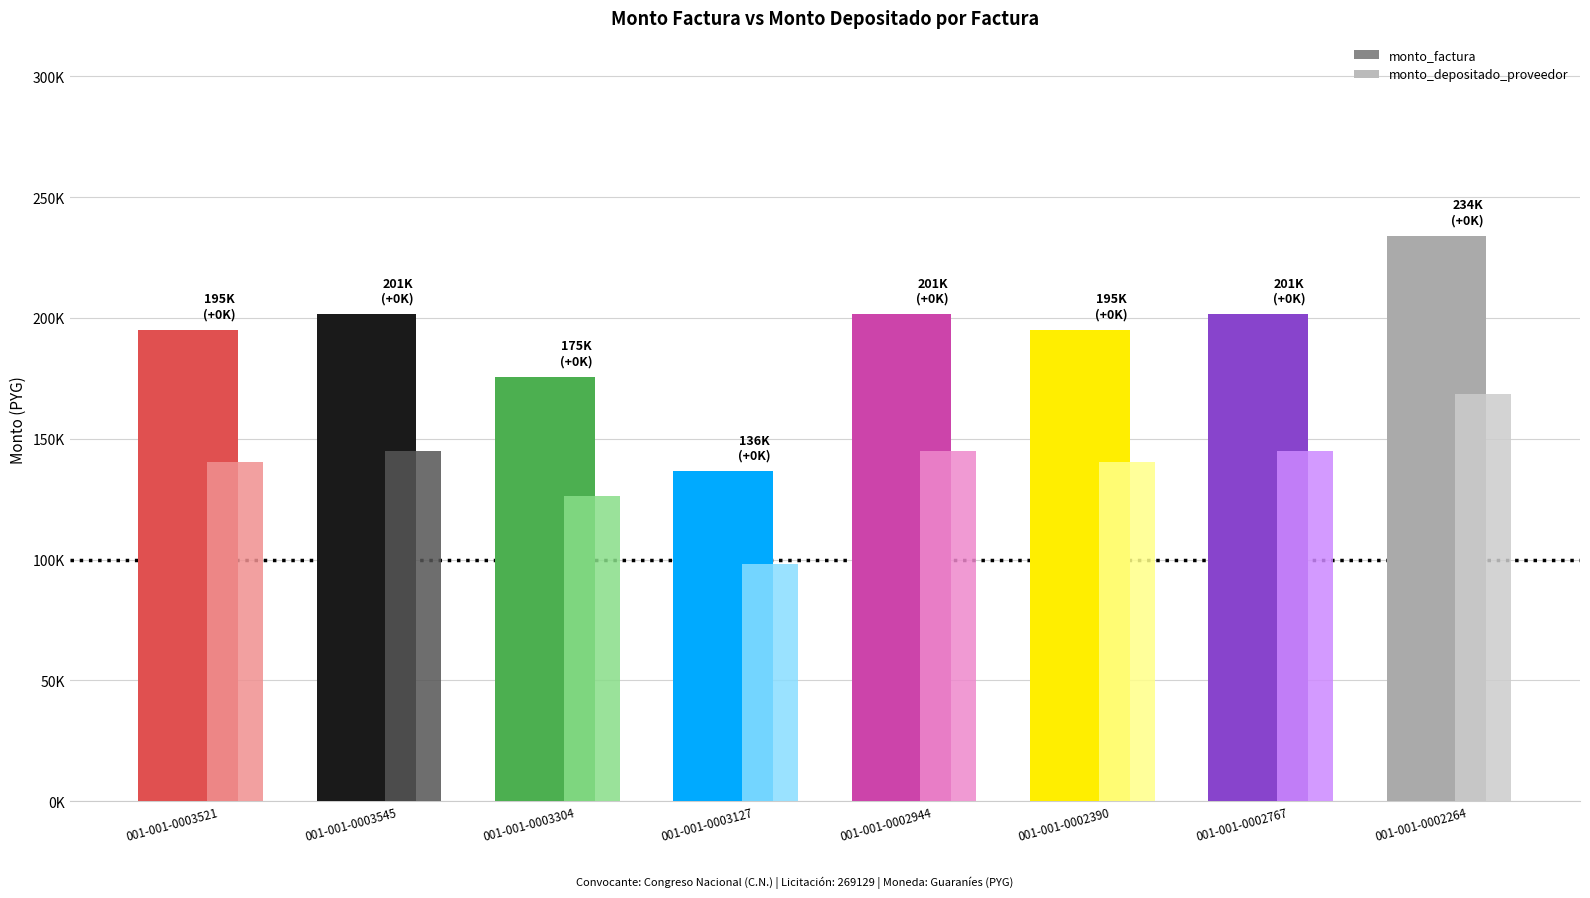

Which series changed the most between 001-001-0003545 and 001-001-0002944?

monto_factura